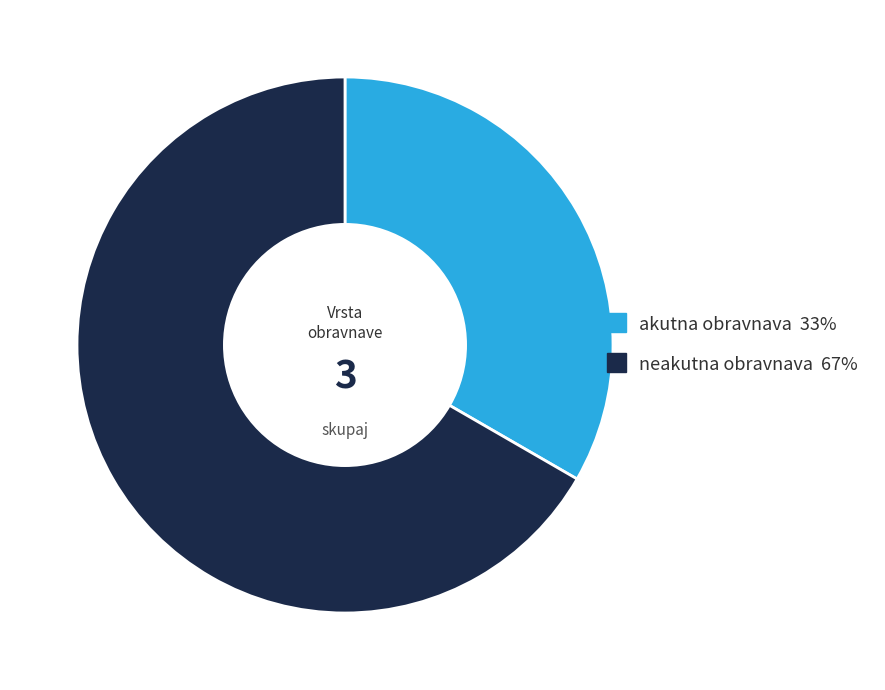

Does akutna obravnava represent more than half of the total?

No